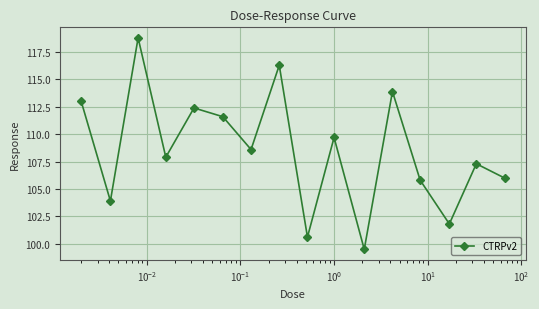

How many interior local peaks (higher than both neighbors) does the data have?

6